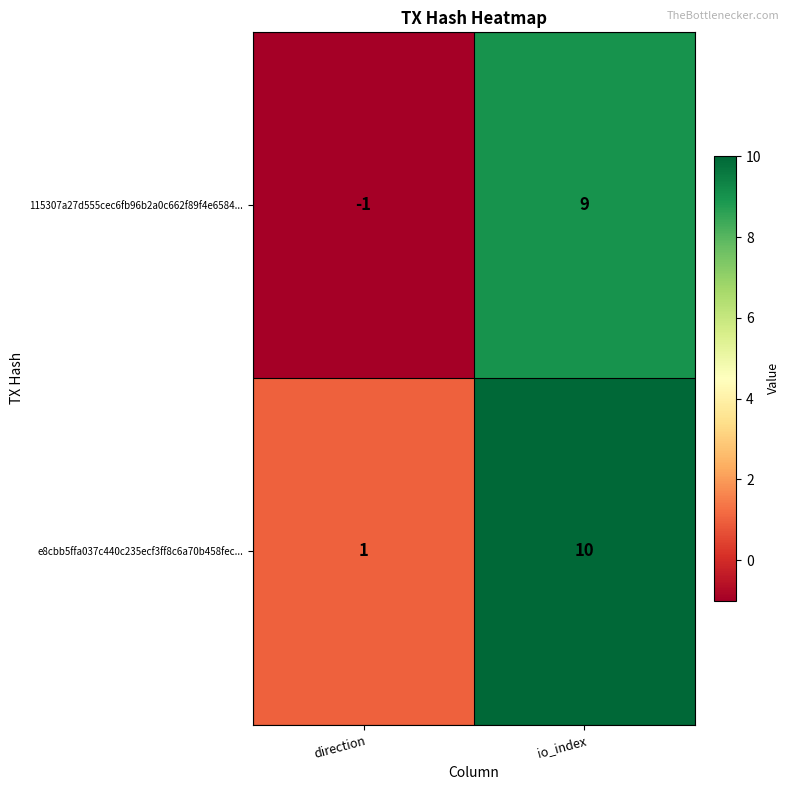

True or false: e8cbb5ffa037c440c235ecf3ff8c6a70b458fec... has a value of 10 at io_index.

True